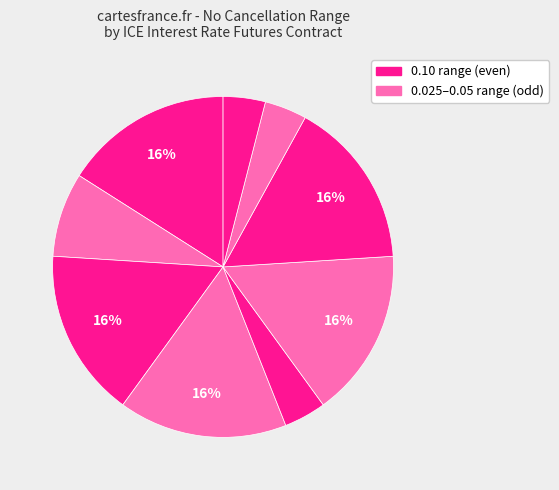

Count the number of slices in the pie.

9